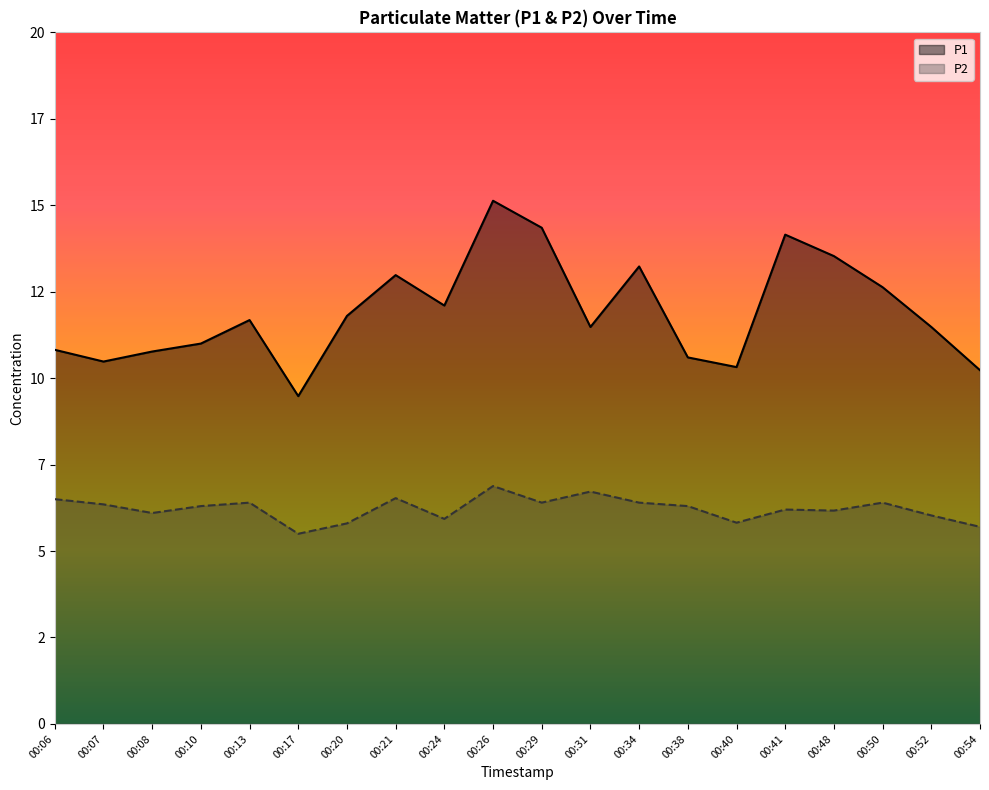

At which label does P2 reach its minimum?

00:17